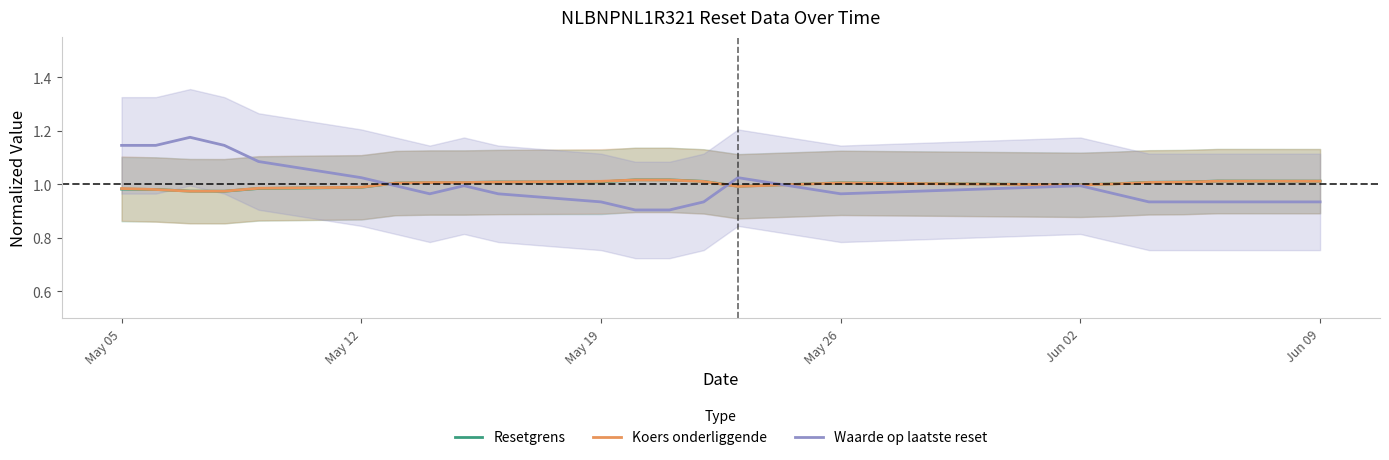

At how many categories does at least one series exceed 1?

21